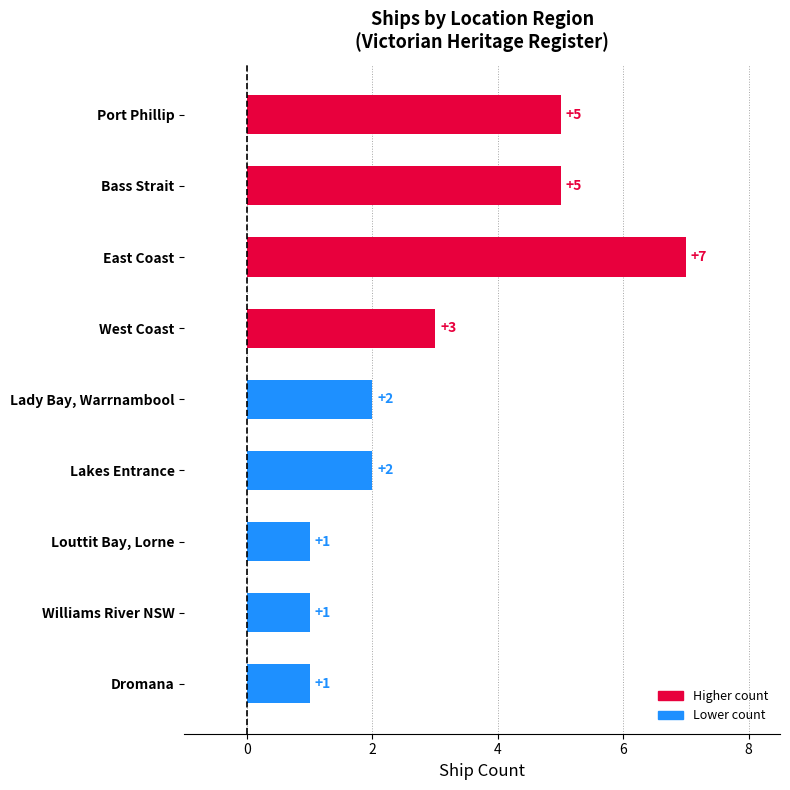

The chart shows a value of 8 at Bass Strait. True or false?

False